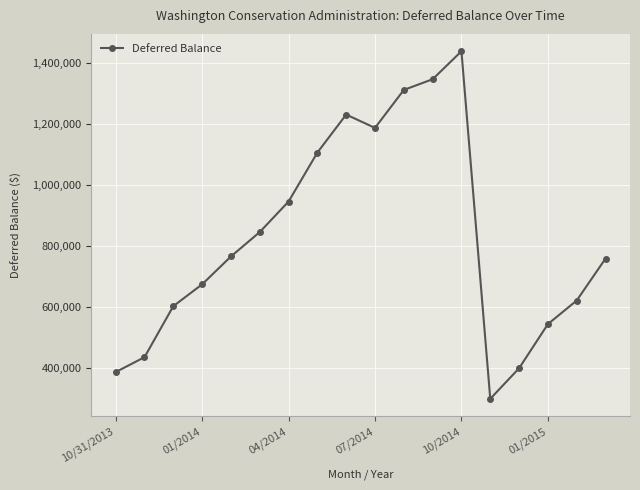

How many points are higher than both their immediate neighbors (excluding endpoints)?

2